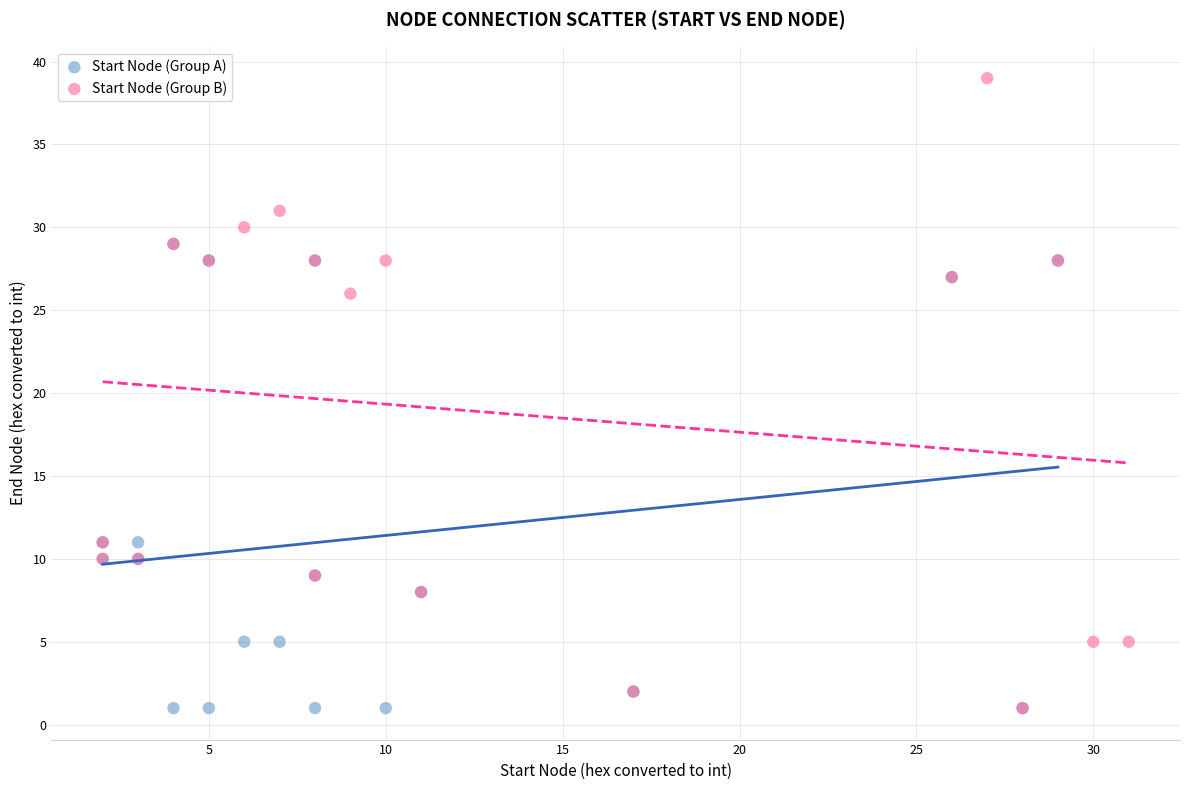

Which series contains the highest Y value?

Start Node (Group B)